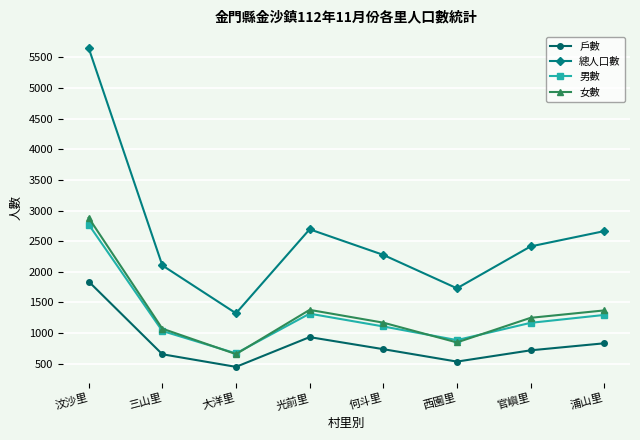

Between 何斗里 and 浦山里, which series saw the biggest shift?

總人口數